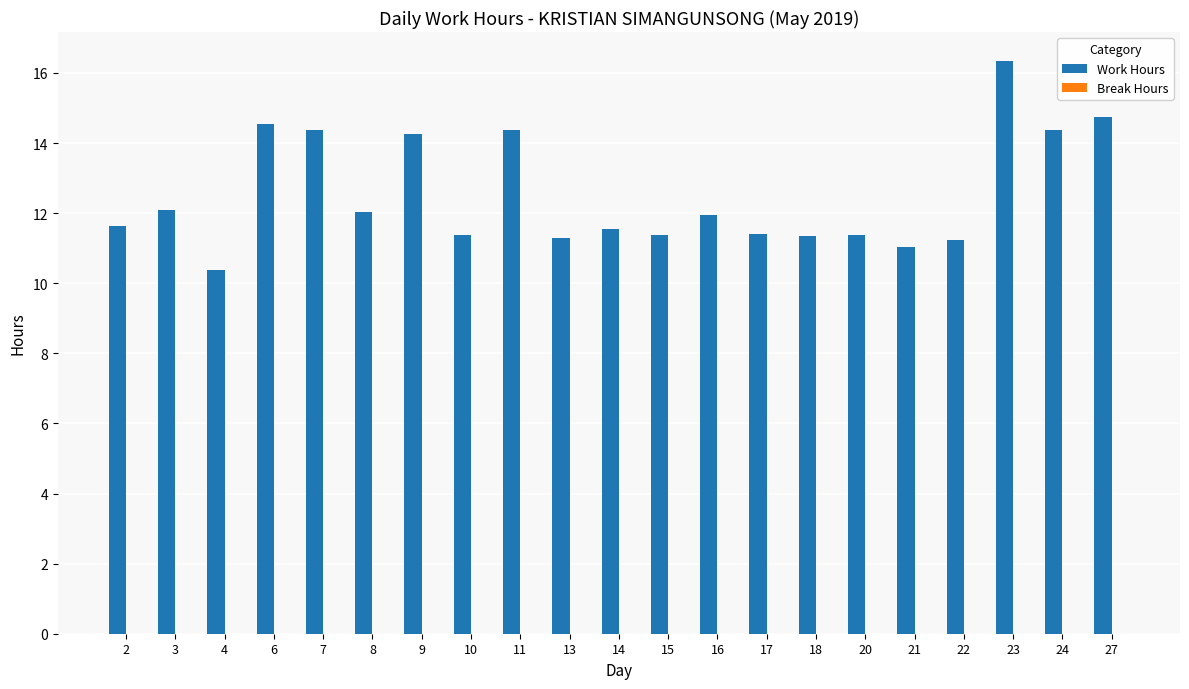

What is the change in value from 9 to 17?

-2.9